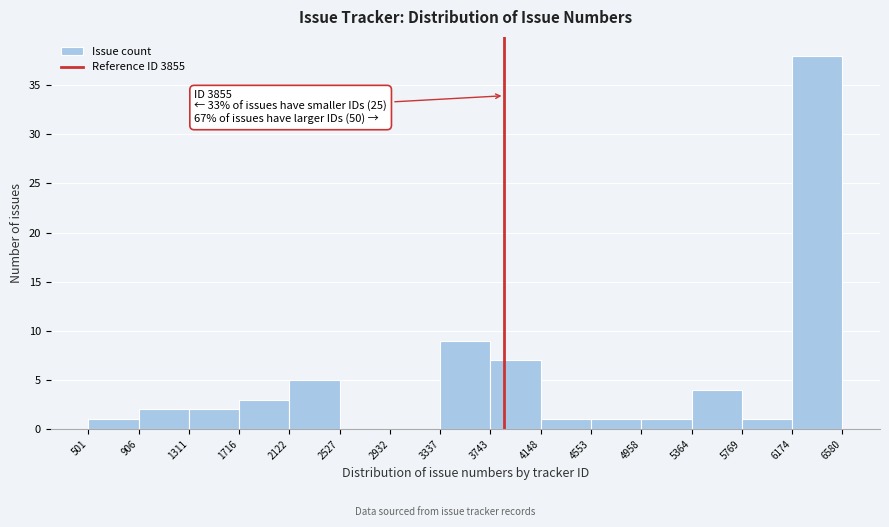

Over which range of the x-axis is the bar tallest?

6174 to 6580